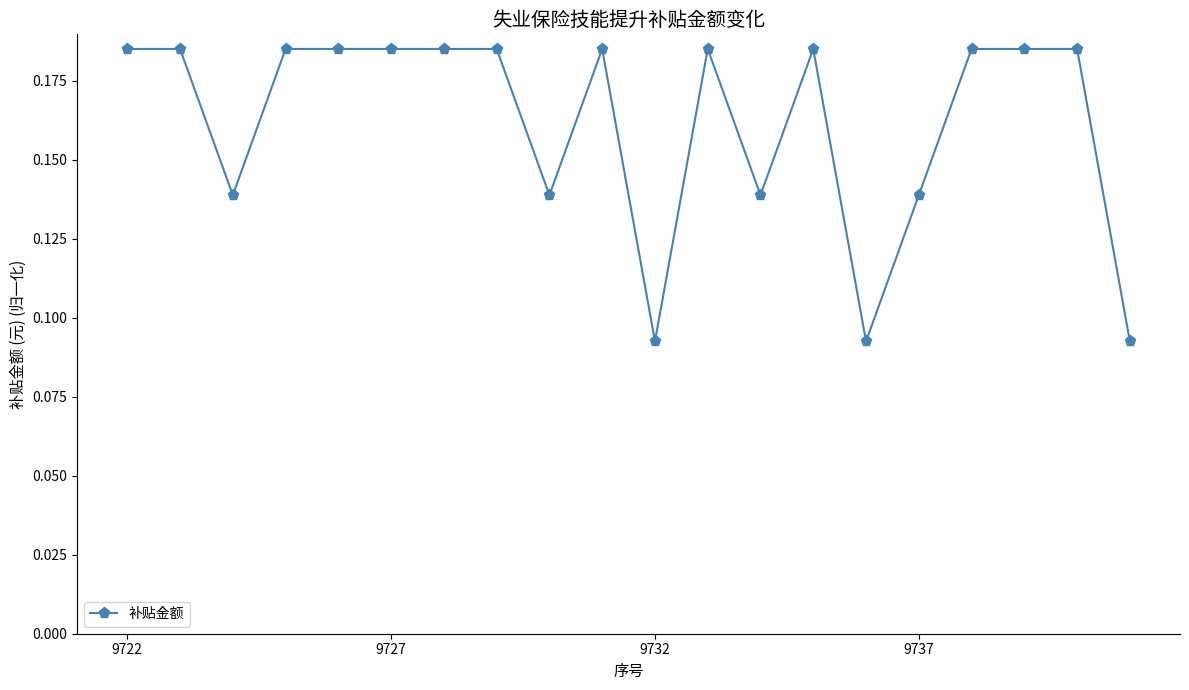

How many values are between 0 and 1?

20